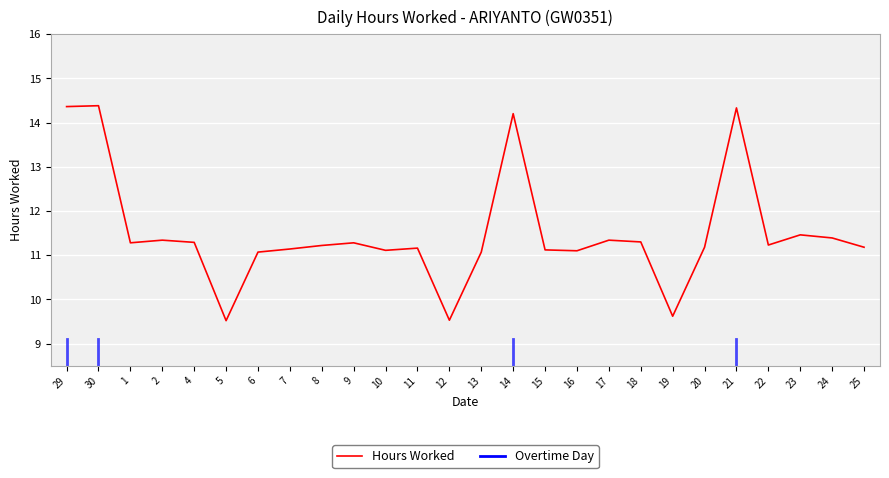

What is the maximum value shown in the chart?

14.4